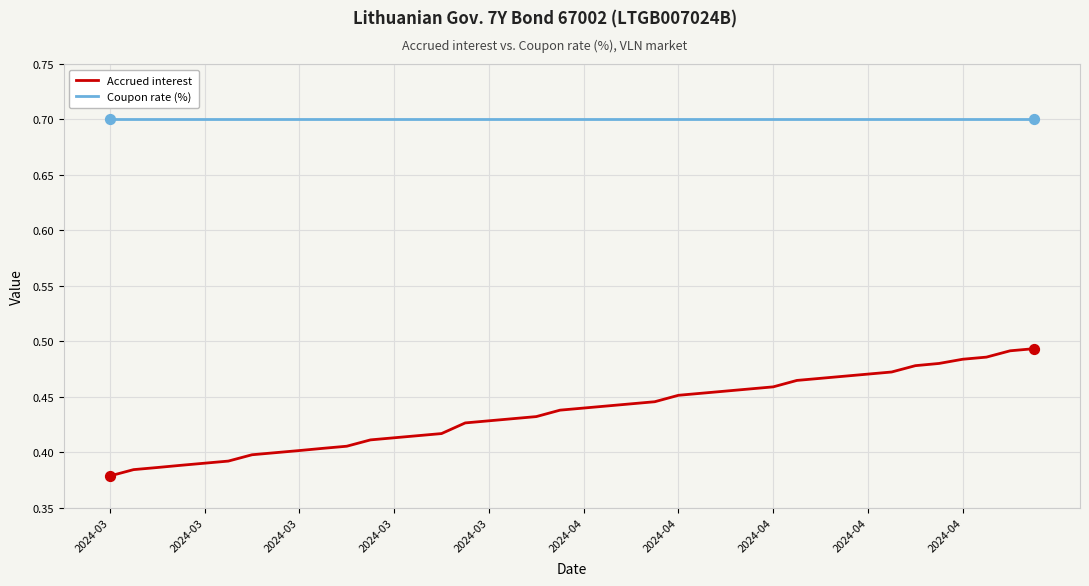

Which series has the largest total across all categories?

Coupon rate (%)